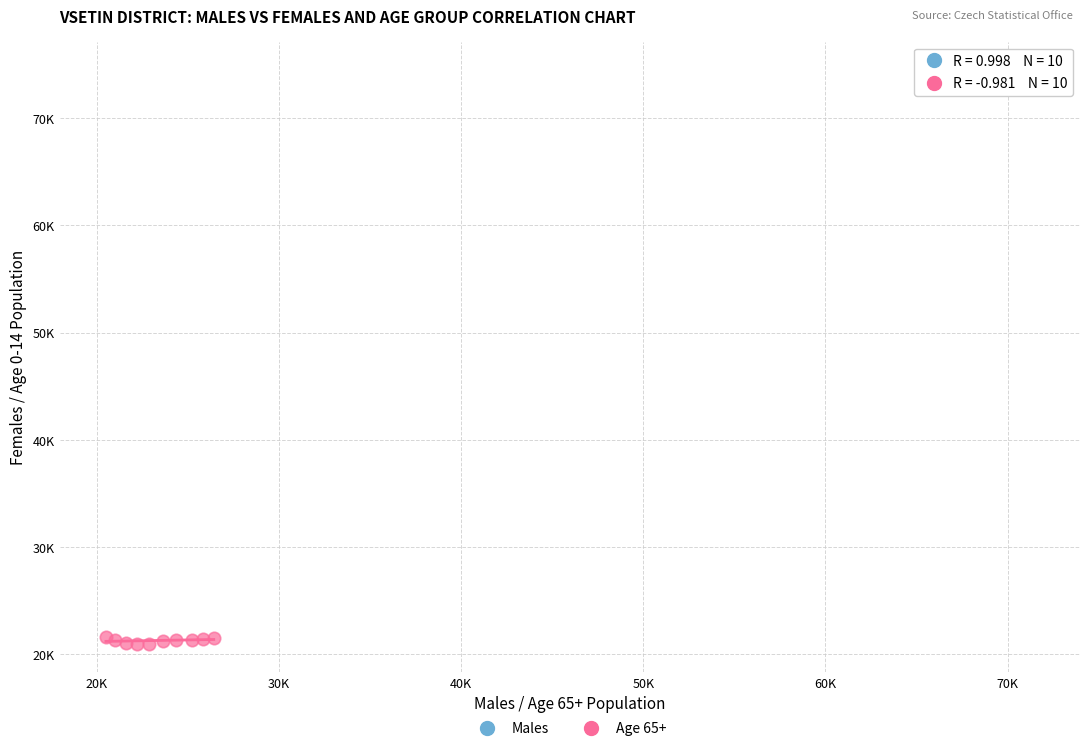

Which series contains the highest Y value?

Males